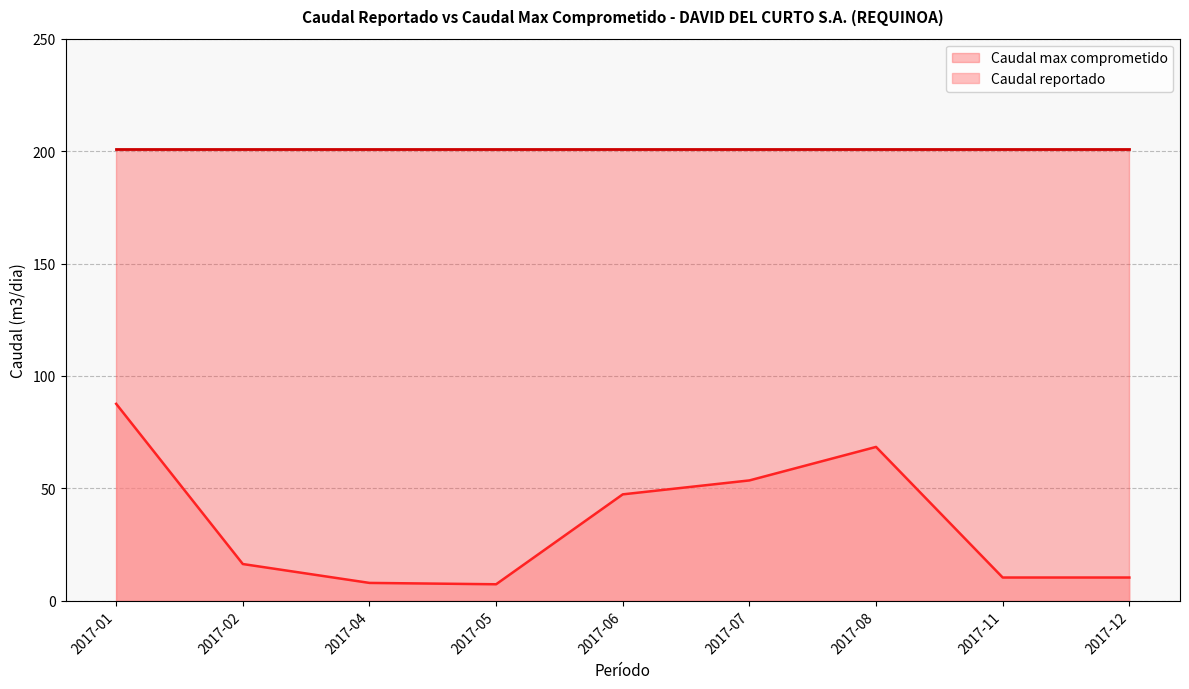

What is the value of the 9th point from the left?

10.3